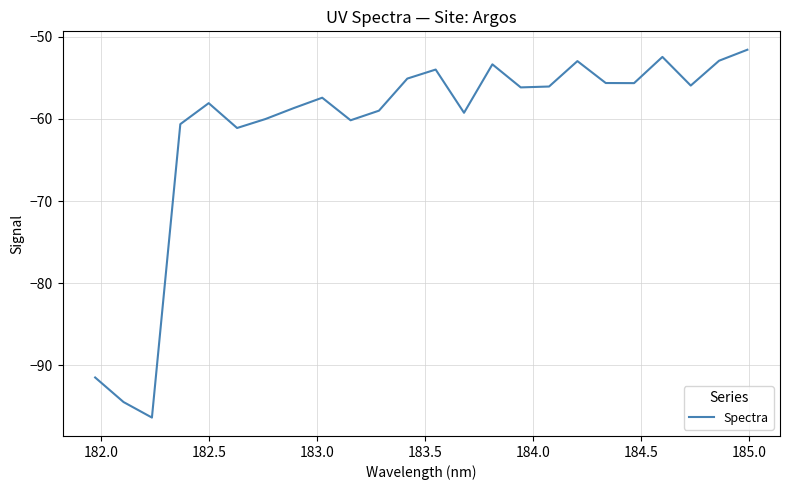

What is the greatest value displayed?

-51.6